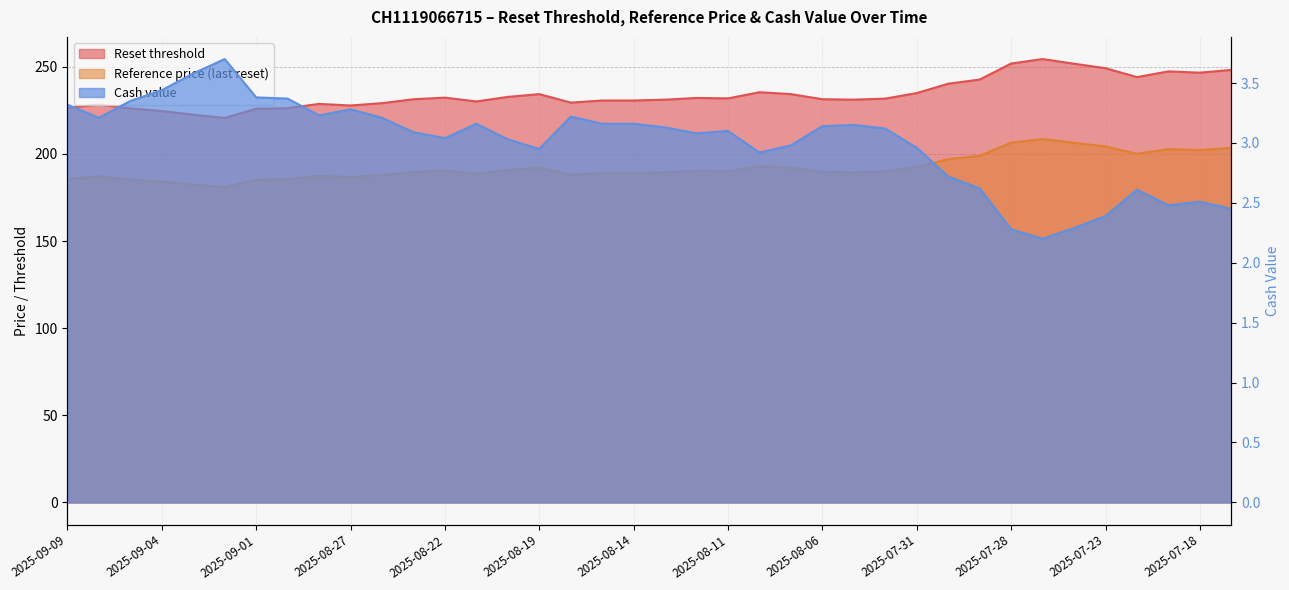

True or false: Reset threshold has a value of 433.1 at 2025-07-18.

False